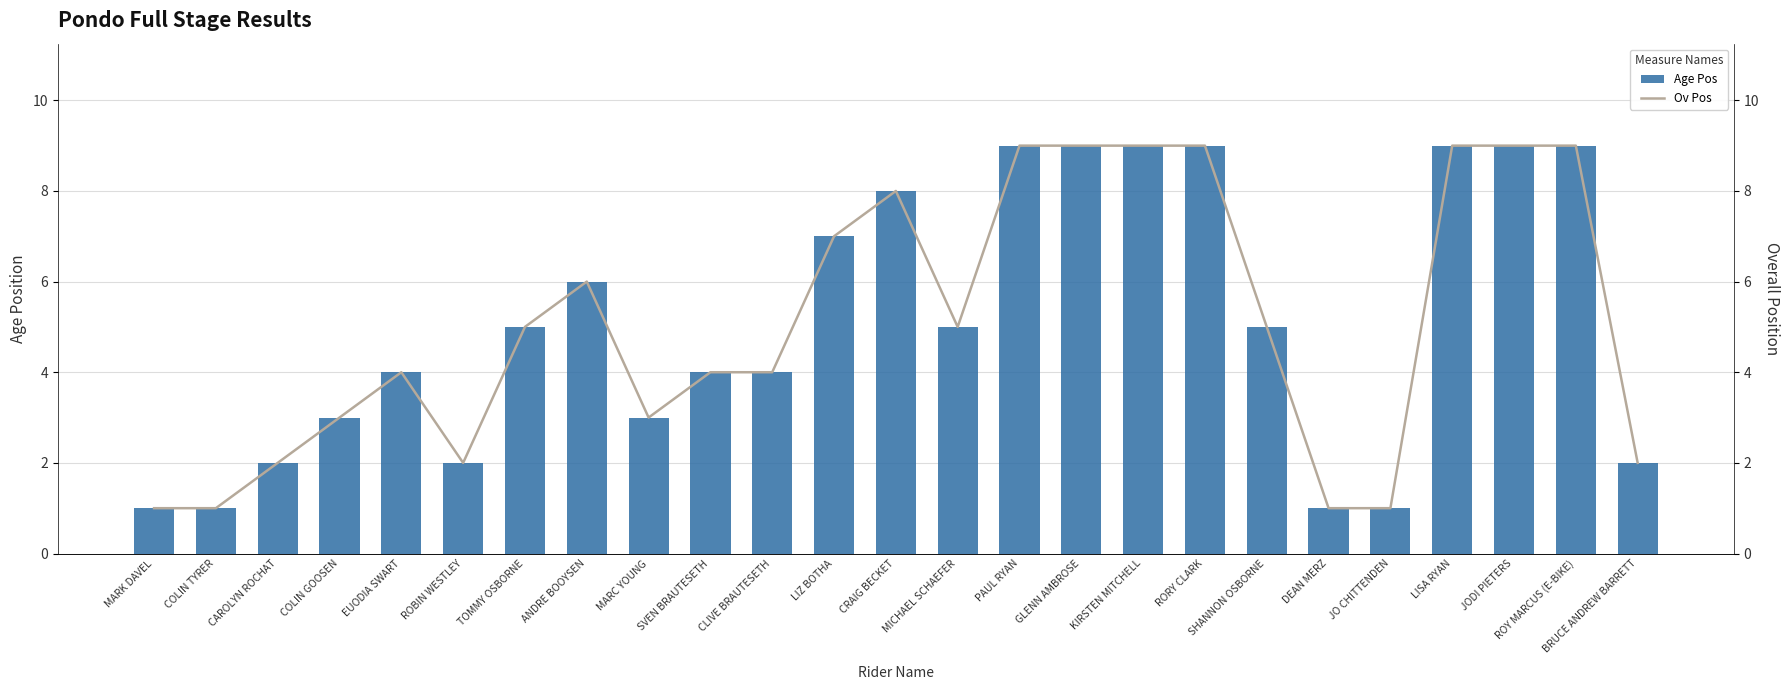

At which label is Ov Pos closest to 5?

TOMMY OSBORNE